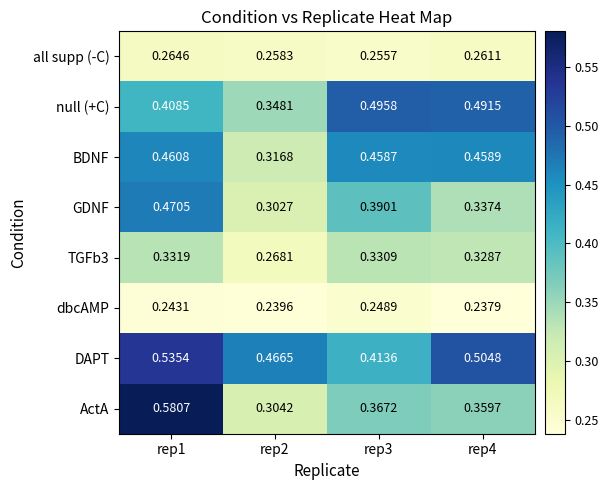

Which series has the largest total across all categories?

DAPT